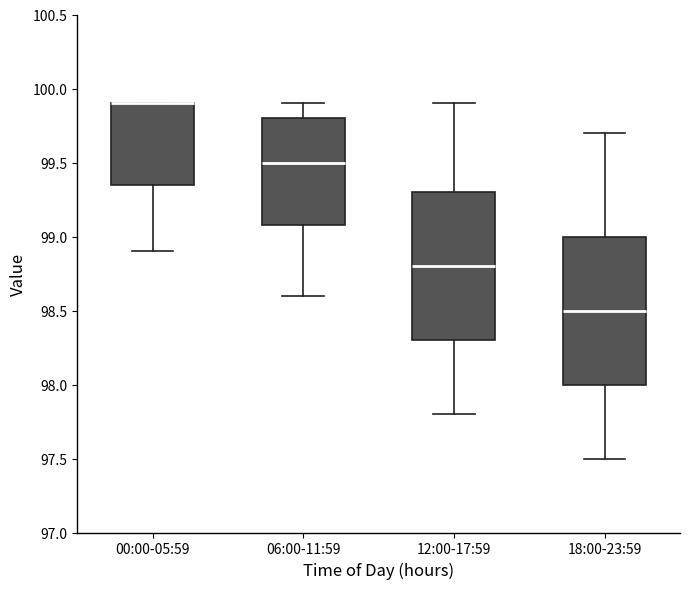

Where does the median line of the box for 18:00-23:59 sit on the y-axis? The values are not printed on the chart, so give them approximately, as read against the axis.

98.50